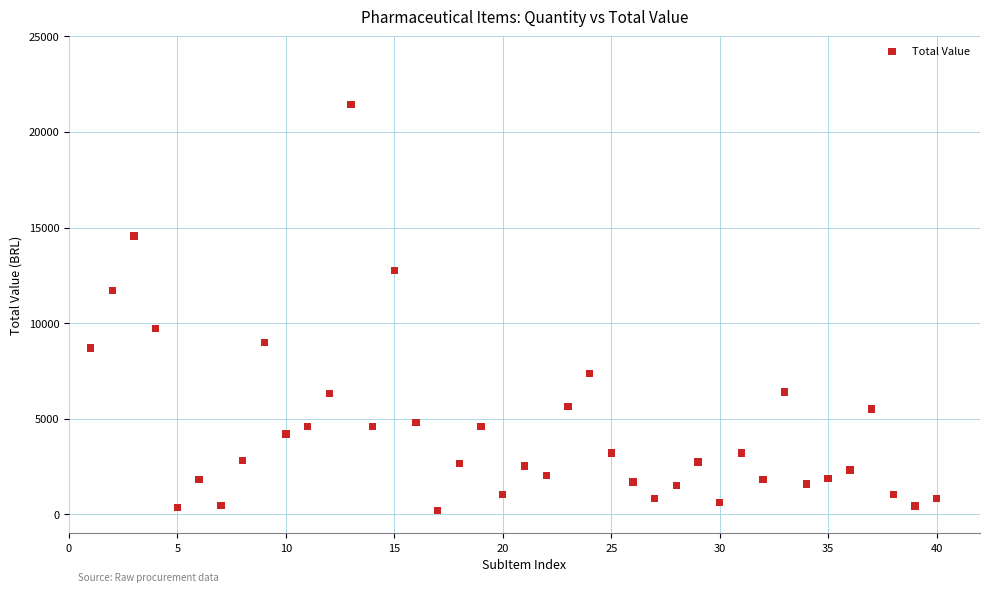

What is the range of X values (max minus min)?

39.0